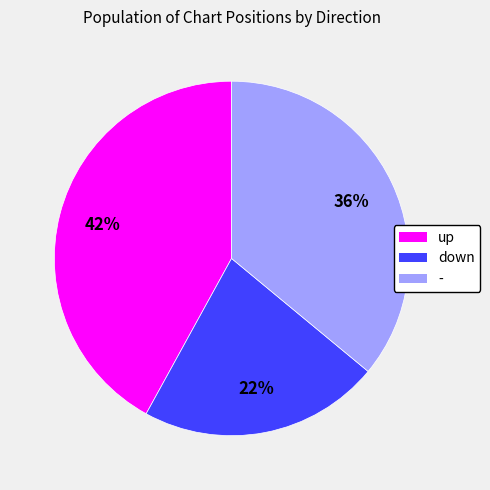

To the nearest percent, what is the difference between the down and up slice percentages?

20%